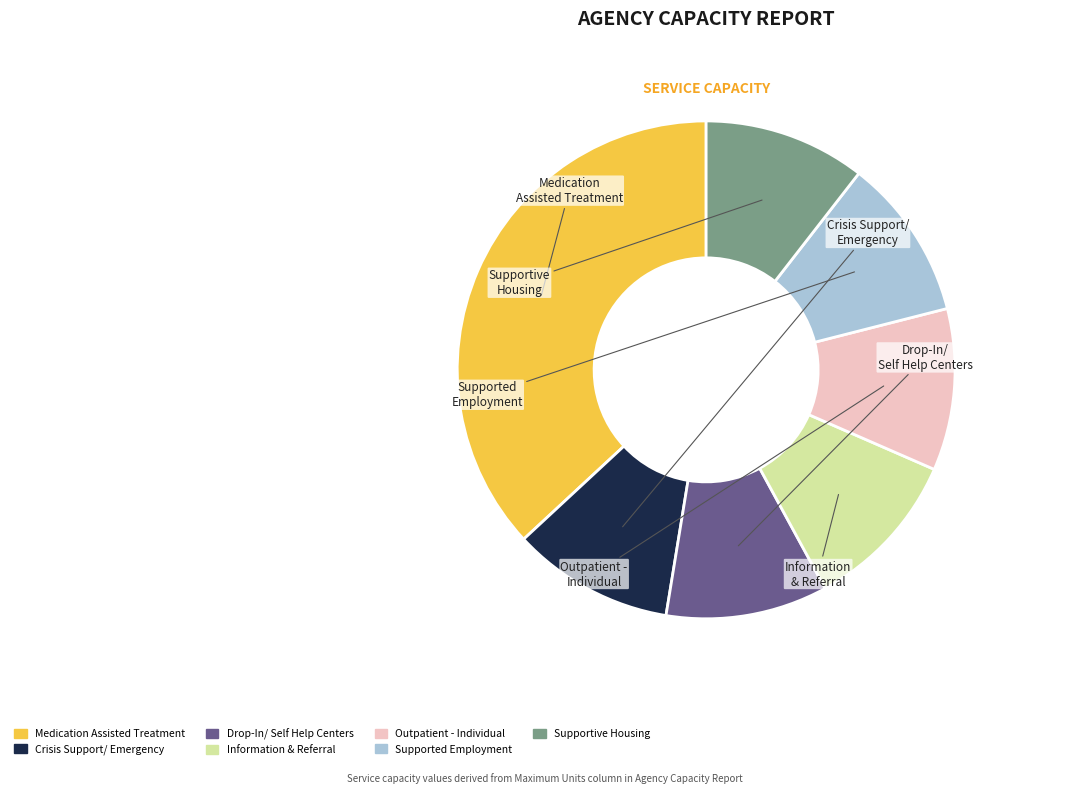

Is there a majority slice in this chart?

No